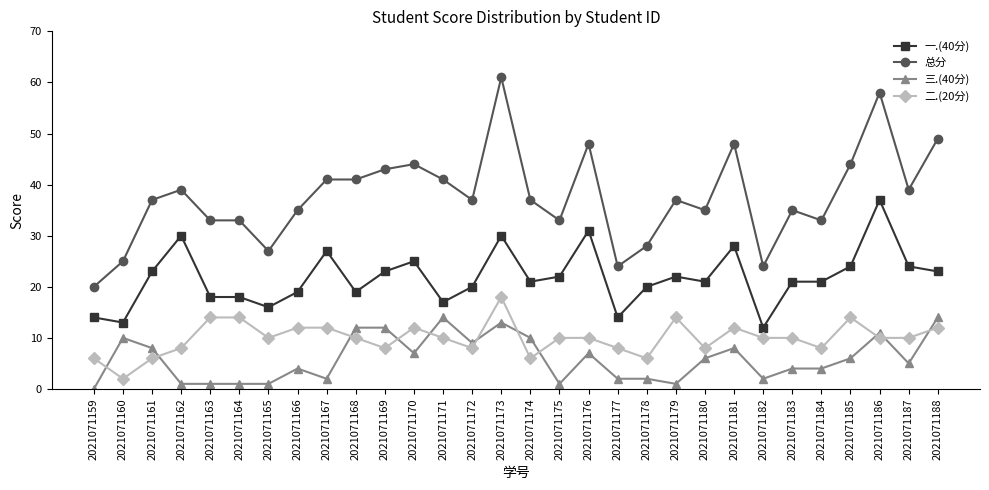

What is the value of the 二.(20分) point at the 12th from the left?

12